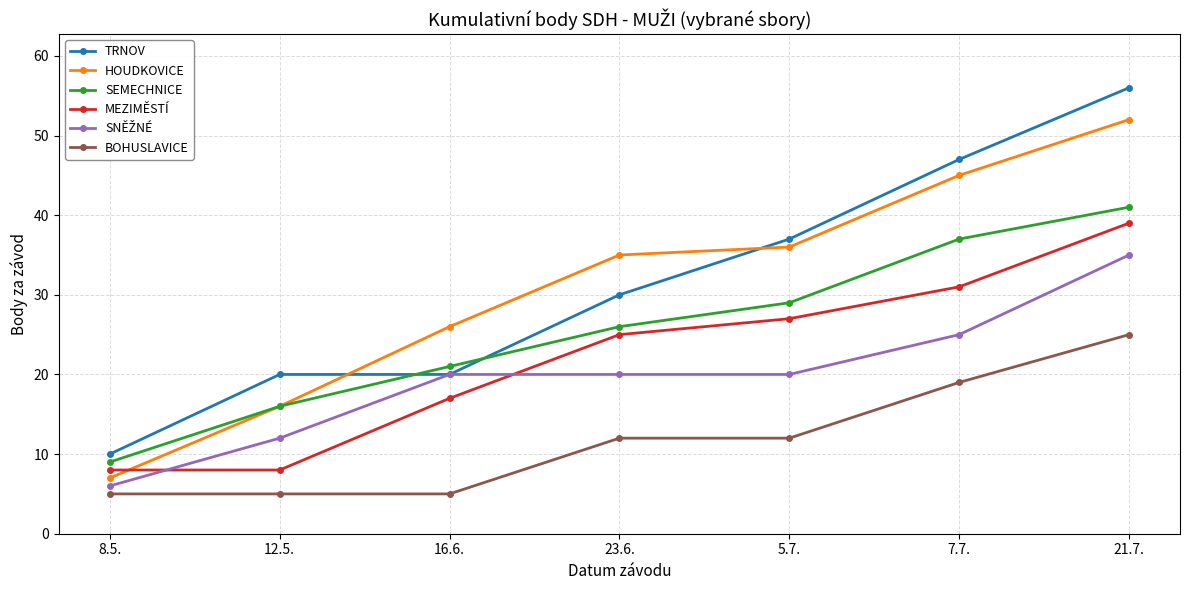

Rank the categories by SEMECHNICE value from lowest to highest.

8.5., 12.5., 16.6., 23.6., 5.7., 7.7., 21.7.